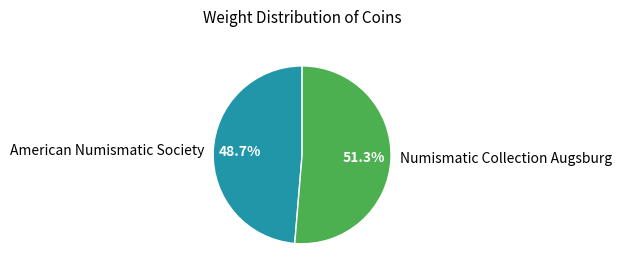

True or false: American Numismatic Society accounts for 42% of the total.

False